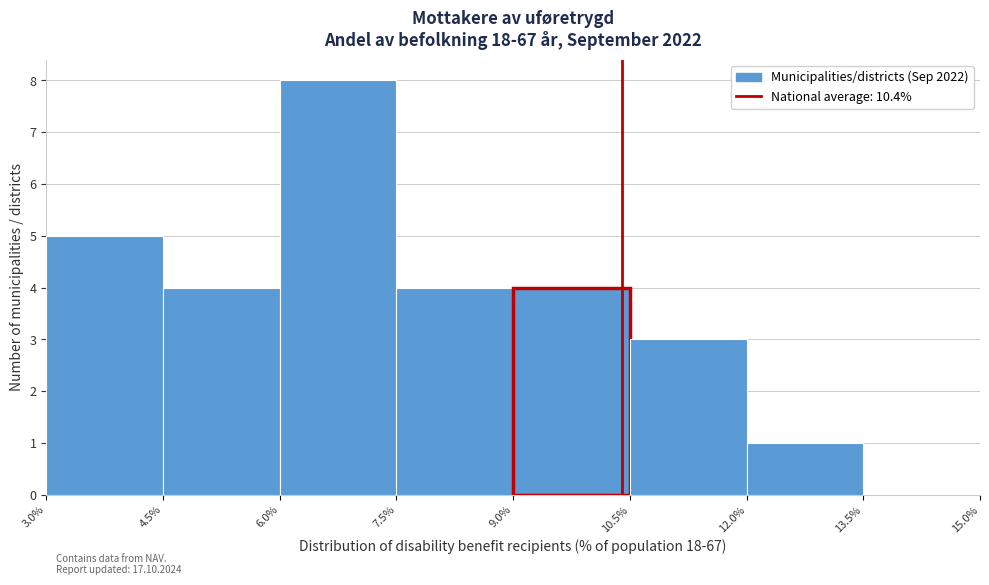

Over which range of the x-axis is the bar tallest?

6.0% to 7.5%